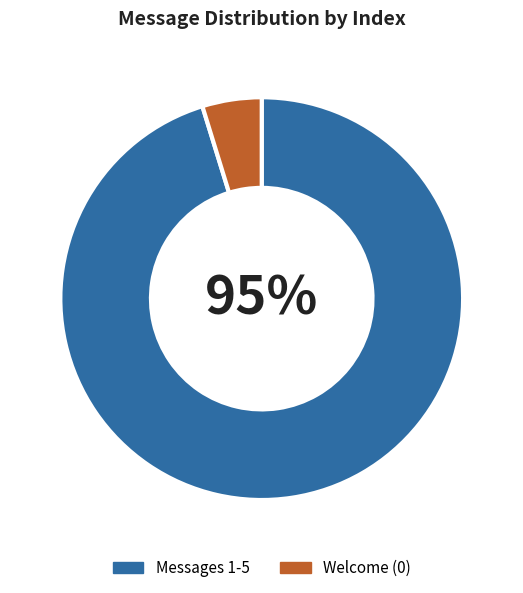

To the nearest percent, what is the difference between the largest and smallest slice percentages?

90%